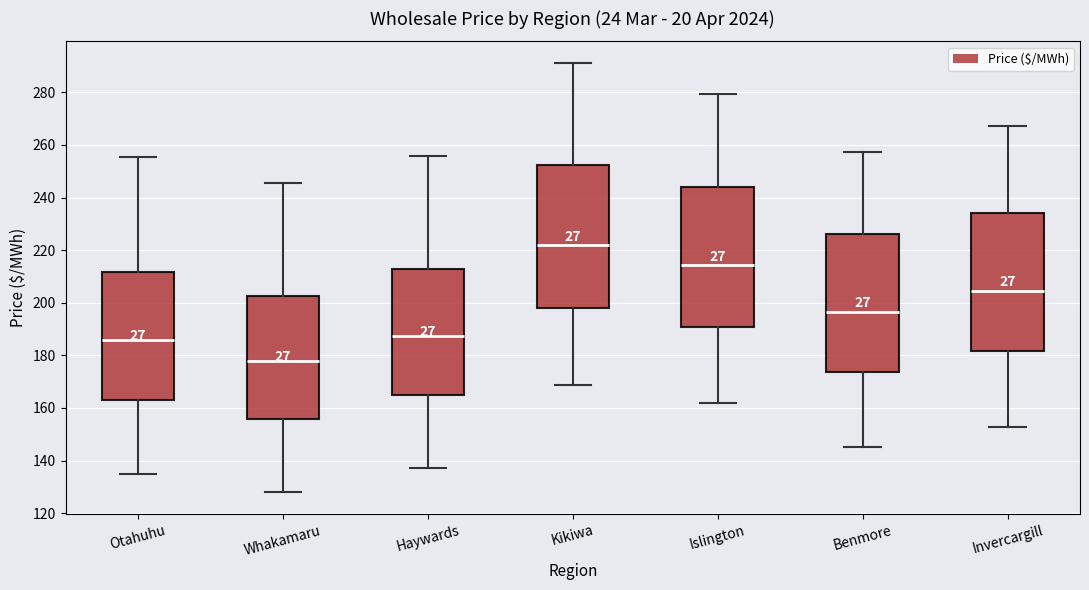

Reading left to right, transcribe this box plot: for each box, give where its median line is, the range the box spans, and where its two whiskers end, as read against the y-axis. The values are not printed on the chart, so give them approximately, as read against the axis.

Otahuhu: median 186, box 164 to 212, whiskers 136 to 256
Whakamaru: median 178, box 156 to 202, whiskers 128 to 246
Haywards: median 188, box 166 to 212, whiskers 138 to 256
Kikiwa: median 222, box 198 to 252, whiskers 168 to 292
Islington: median 214, box 190 to 244, whiskers 162 to 280
Benmore: median 196, box 174 to 226, whiskers 146 to 258
Invercargill: median 204, box 182 to 234, whiskers 152 to 268